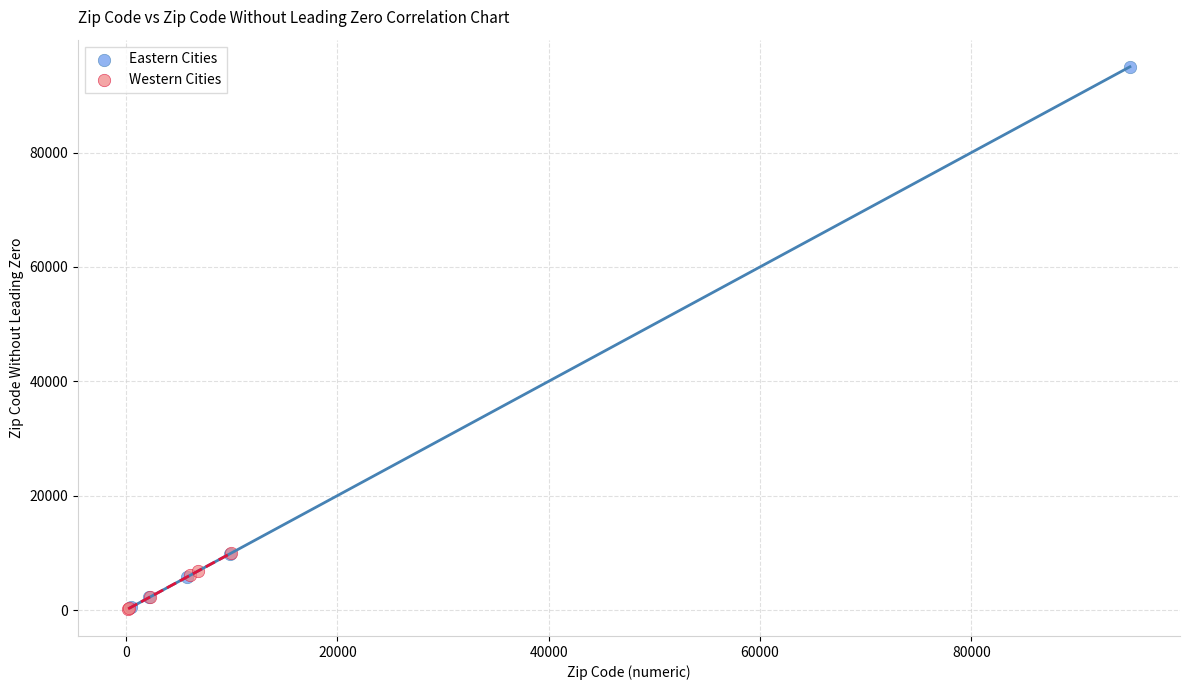

Which series has the largest Y range (max minus min)?

Eastern Cities